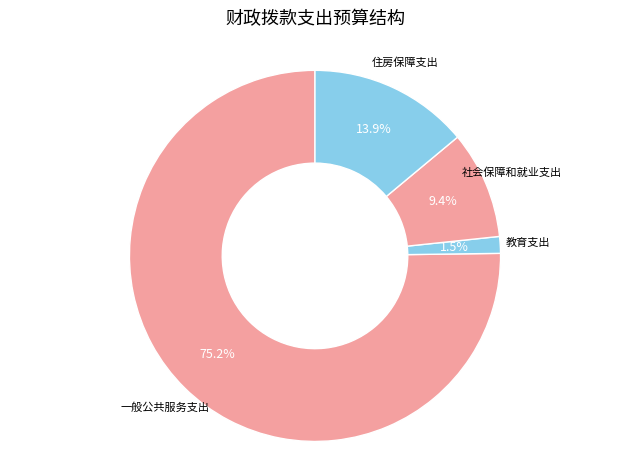

How many slices are in this pie chart?

4